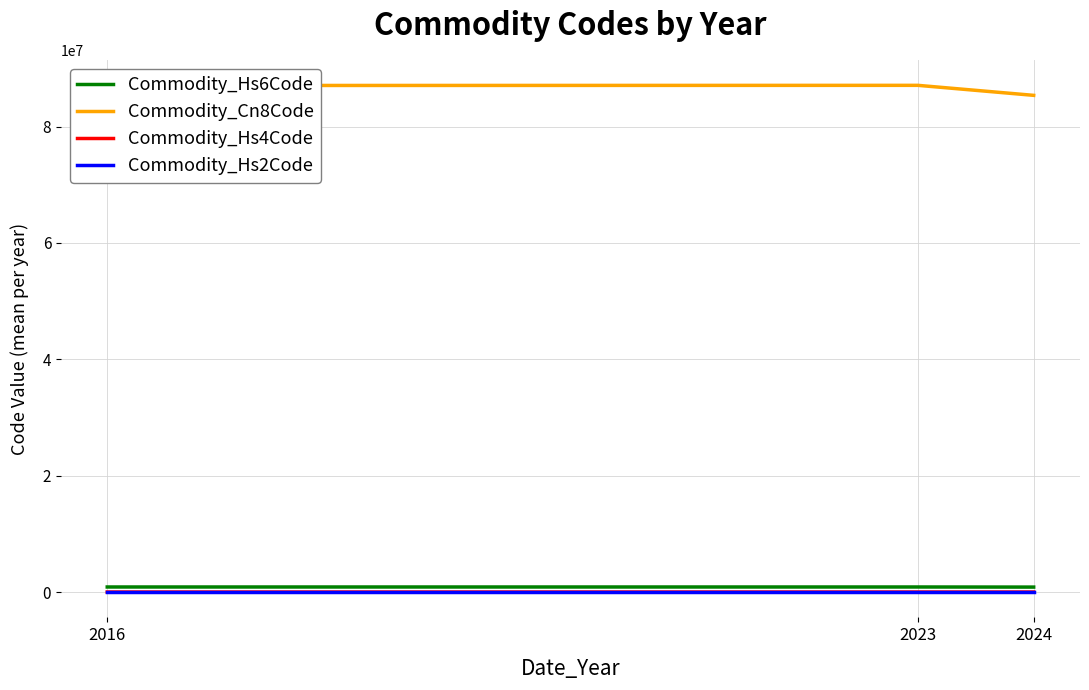

The value of Commodity_Cn8Code at 2023 is 87089997.0. True or false?

True